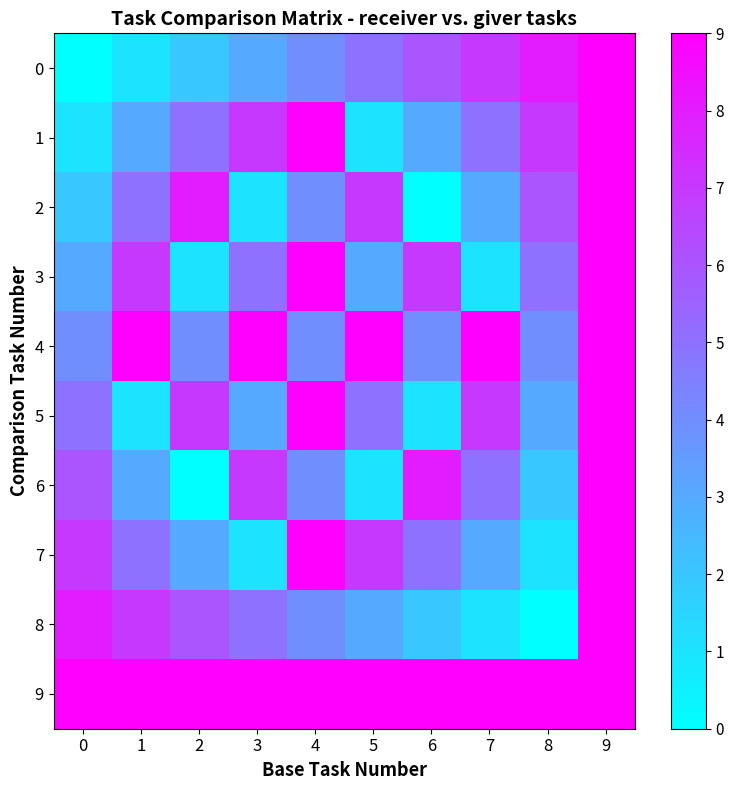

Reading left to right, extract all data points from this chart.

0: 0=0	1=1	2=2	3=3	4=4	5=5	6=6	7=7	8=8	9=9
1: 0=1	1=3	2=5	3=7	4=9	5=1	6=3	7=5	8=7	9=9
2: 0=2	1=5	2=8	3=1	4=4	5=7	6=0	7=3	8=6	9=9
3: 0=3	1=7	2=1	3=5	4=9	5=3	6=7	7=1	8=5	9=9
4: 0=4	1=9	2=4	3=9	4=4	5=9	6=4	7=9	8=4	9=9
5: 0=5	1=1	2=7	3=3	4=9	5=5	6=1	7=7	8=3	9=9
6: 0=6	1=3	2=0	3=7	4=4	5=1	6=8	7=5	8=2	9=9
7: 0=7	1=5	2=3	3=1	4=9	5=7	6=5	7=3	8=1	9=9
8: 0=8	1=7	2=6	3=5	4=4	5=3	6=2	7=1	8=0	9=9
9: 0=9	1=9	2=9	3=9	4=9	5=9	6=9	7=9	8=9	9=9